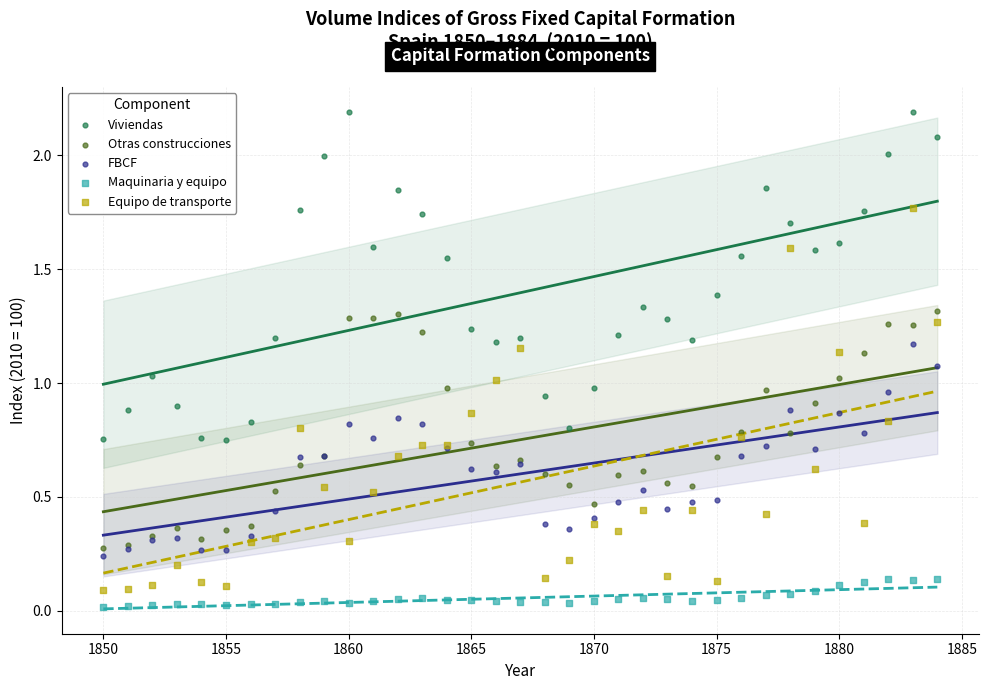

What are all the series names shown in the legend?

Viviendas, Otras construcciones, FBCF, Maquinaria y equipo, Equipo de transporte